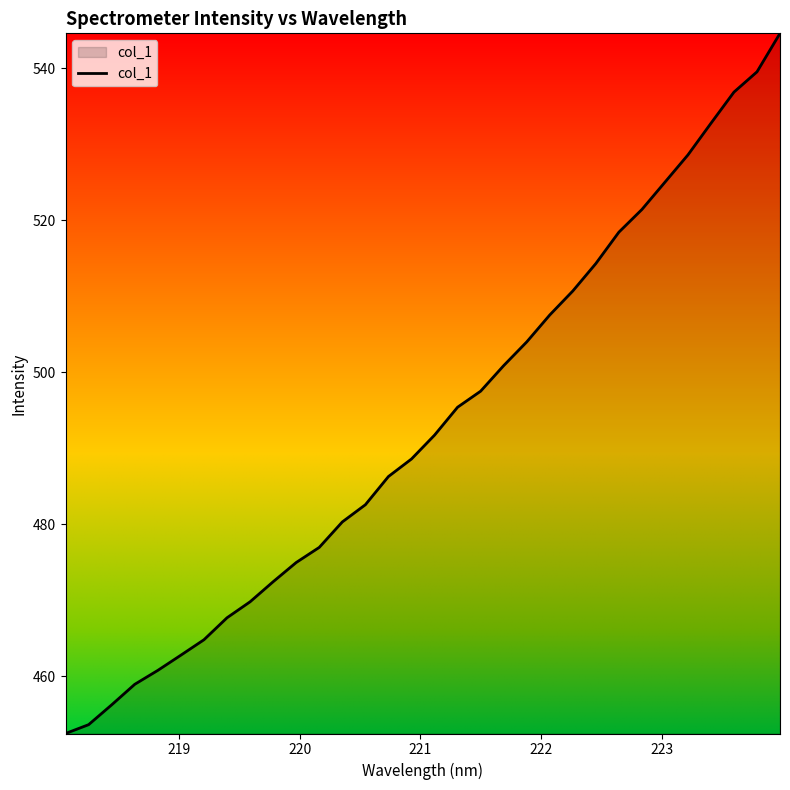

What is the difference between the maximum and minimum values?

92.1